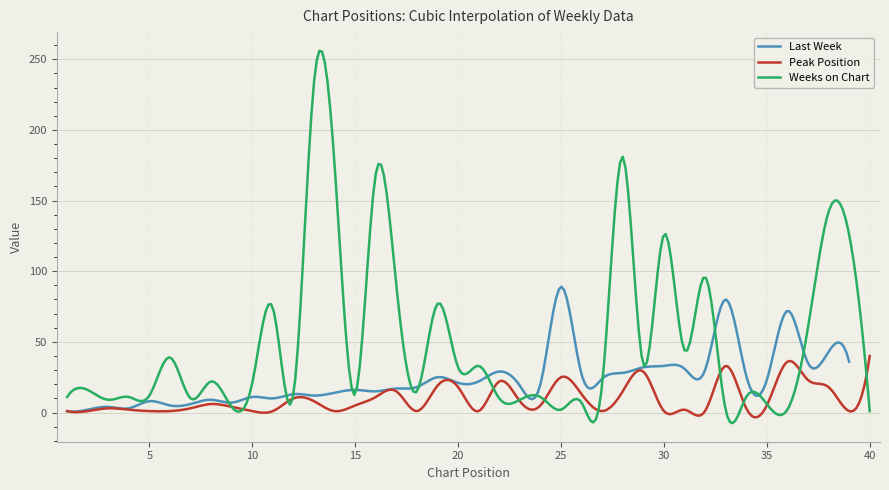

Is this an area chart (filled region under the line)?

No